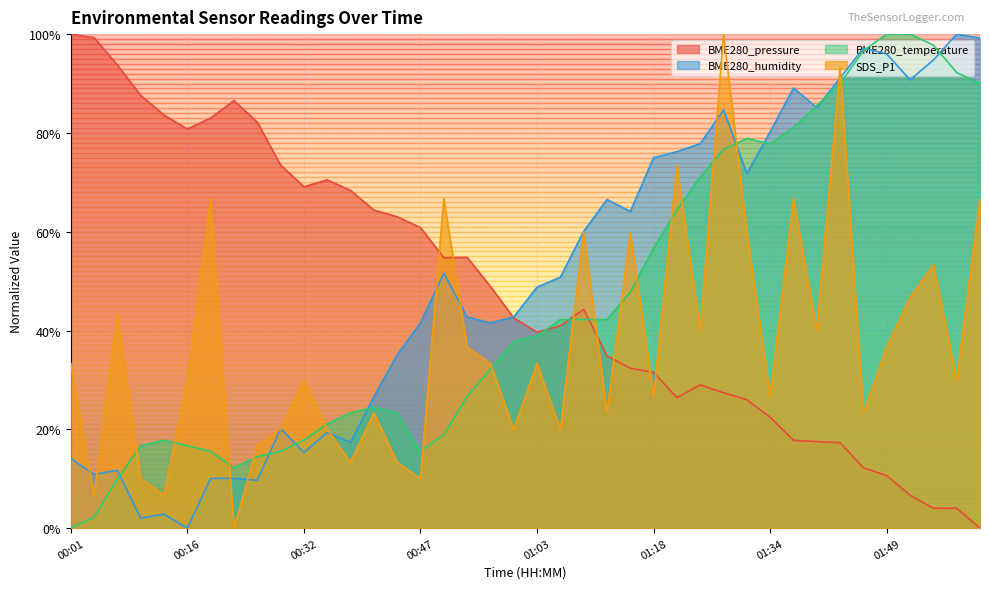

Between which two adjacent categories do BME280_temperature and BME280_humidity first intersect?

00:07 and 00:10